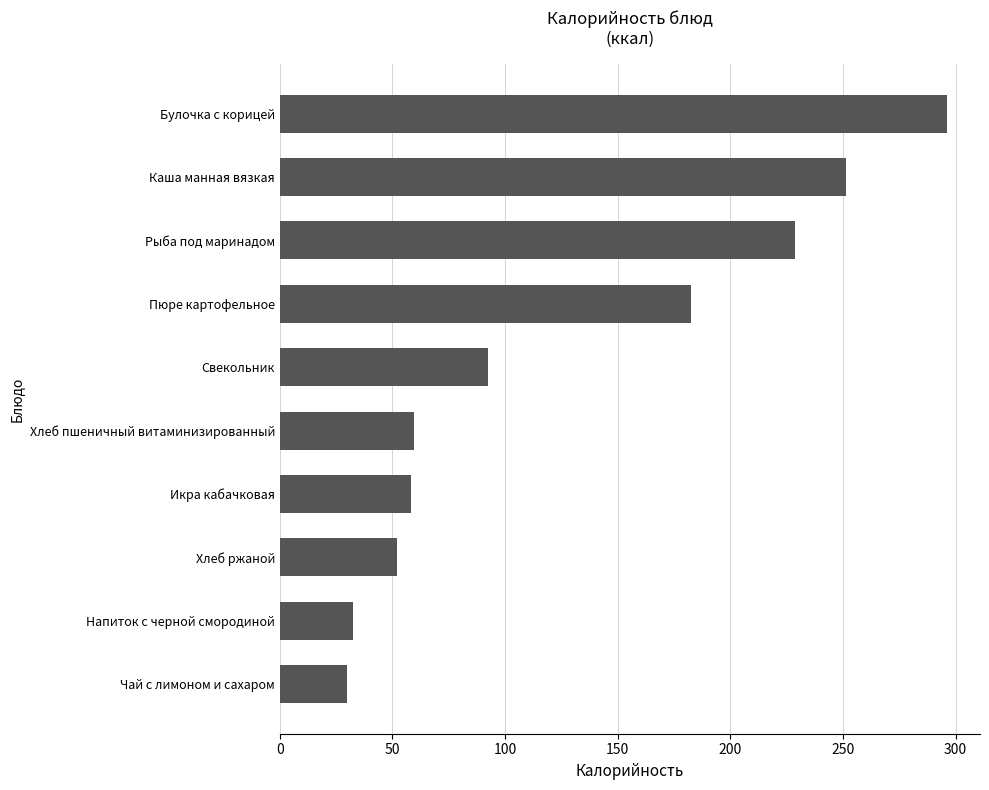

The chart shows a value of 29.3 at Икра кабачковая. True or false?

False